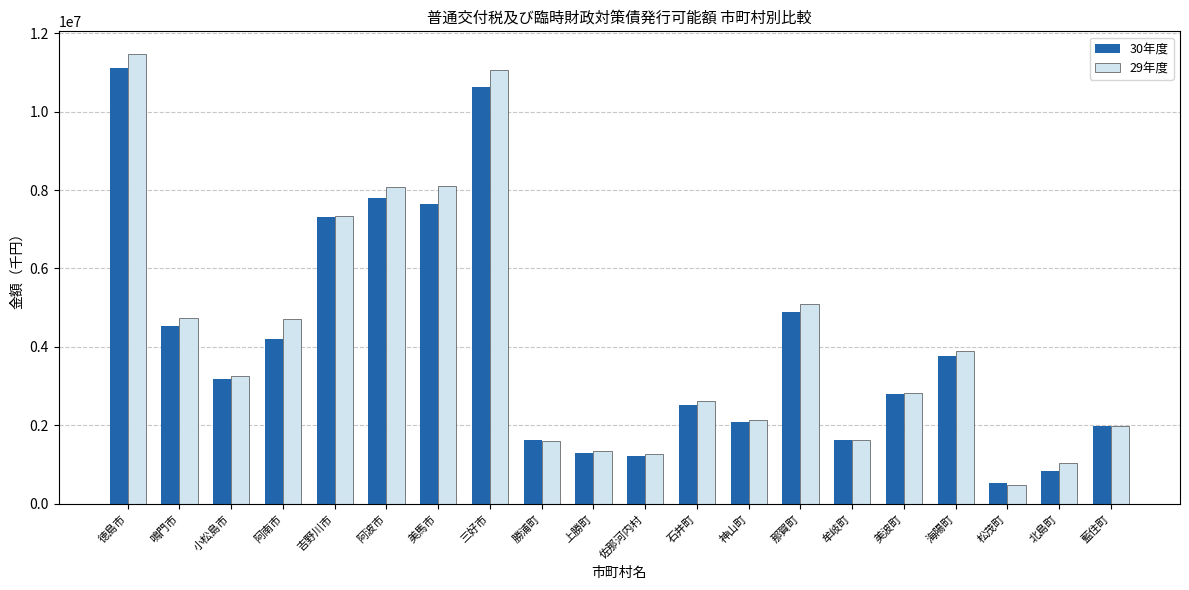

Which category has the highest value in the 30年度 series?

徳島市